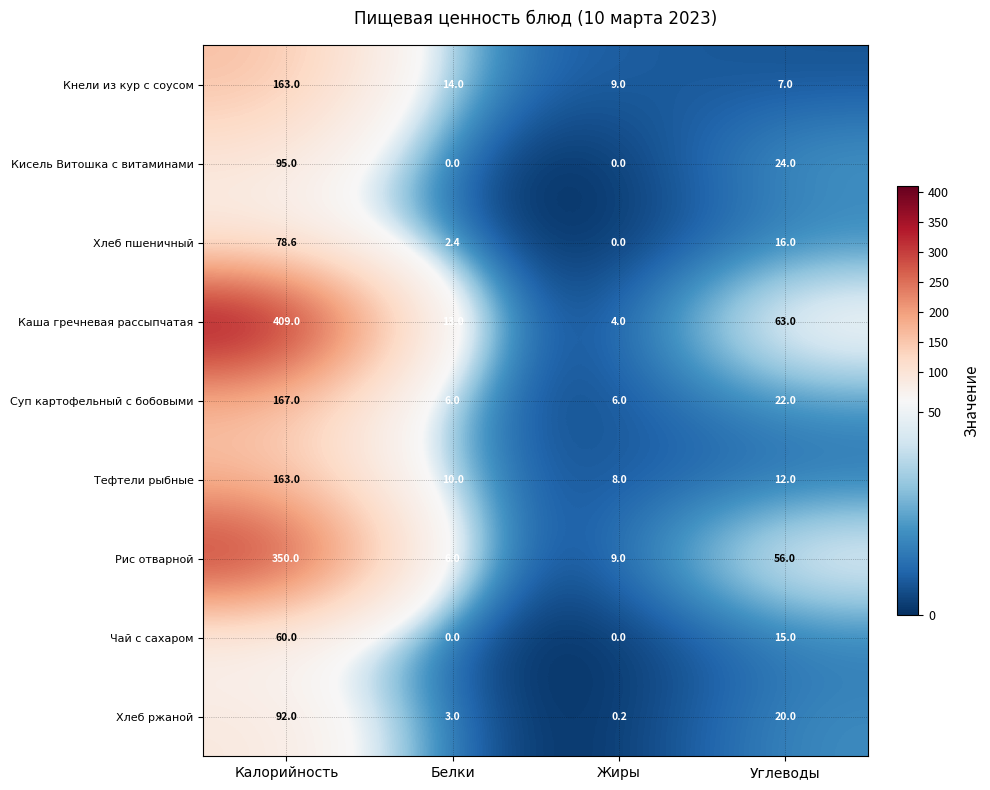

Count the number of data series in this chart.

9